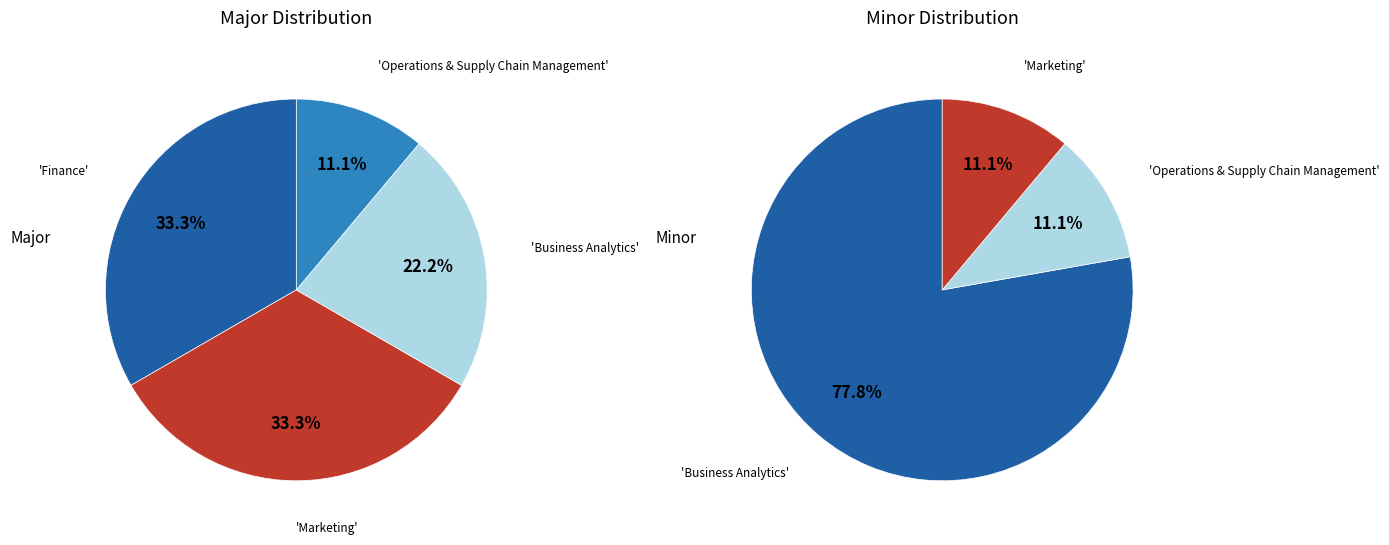

How many segments does this pie chart have?

4